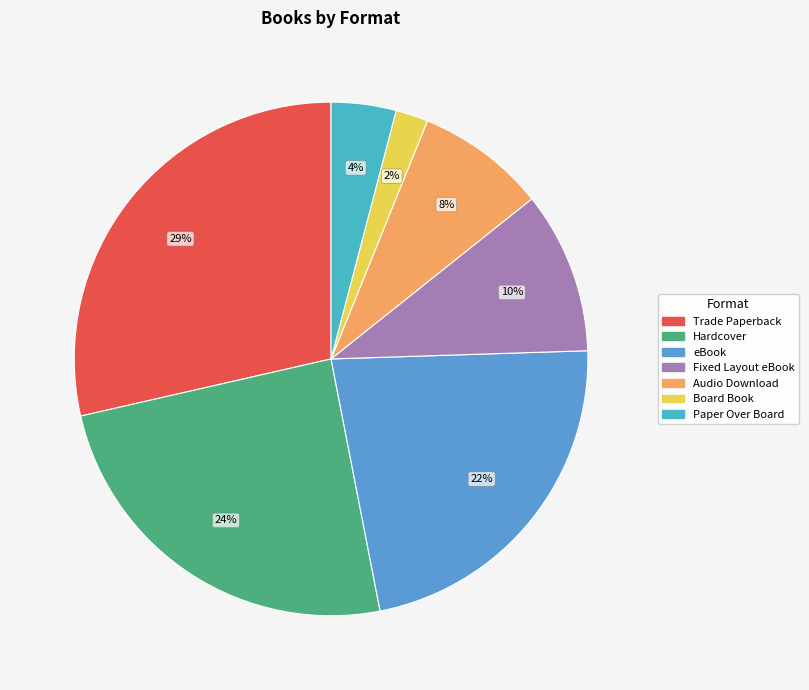

Rank the categories by value from highest to lowest.

Trade Paperback, Hardcover, eBook, Fixed Layout eBook, Audio Download, Paper Over Board, Board Book